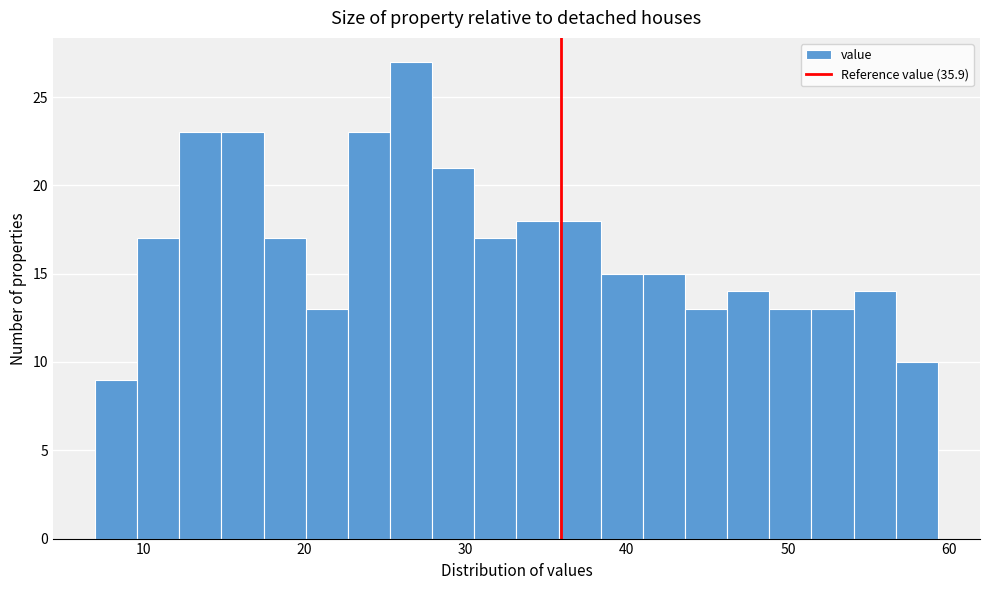

Around what value on the x-axis is the tallest bar? Give the approximate position of its centre, as read against the axis.

27